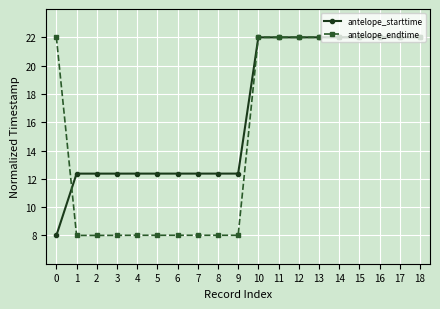

How many data points in antelope_endtime are less than 21?

9